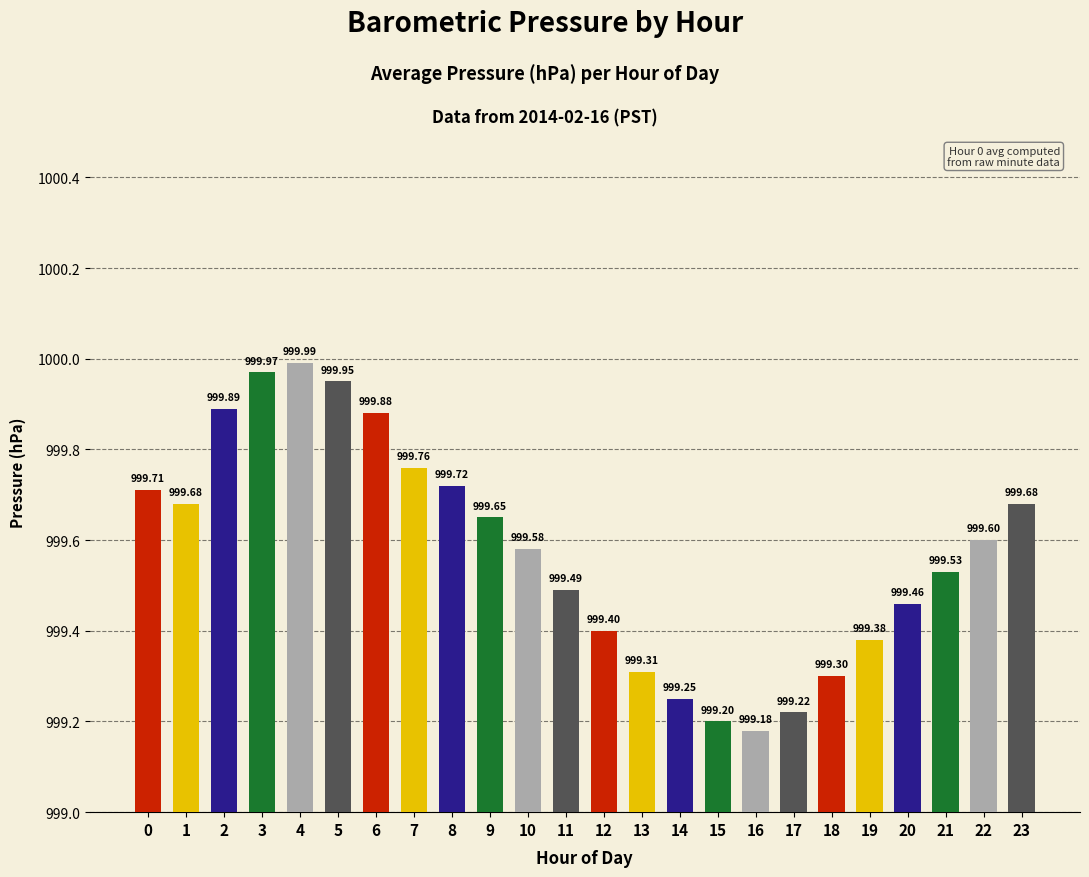

Between 4 and 8, which is larger?

4